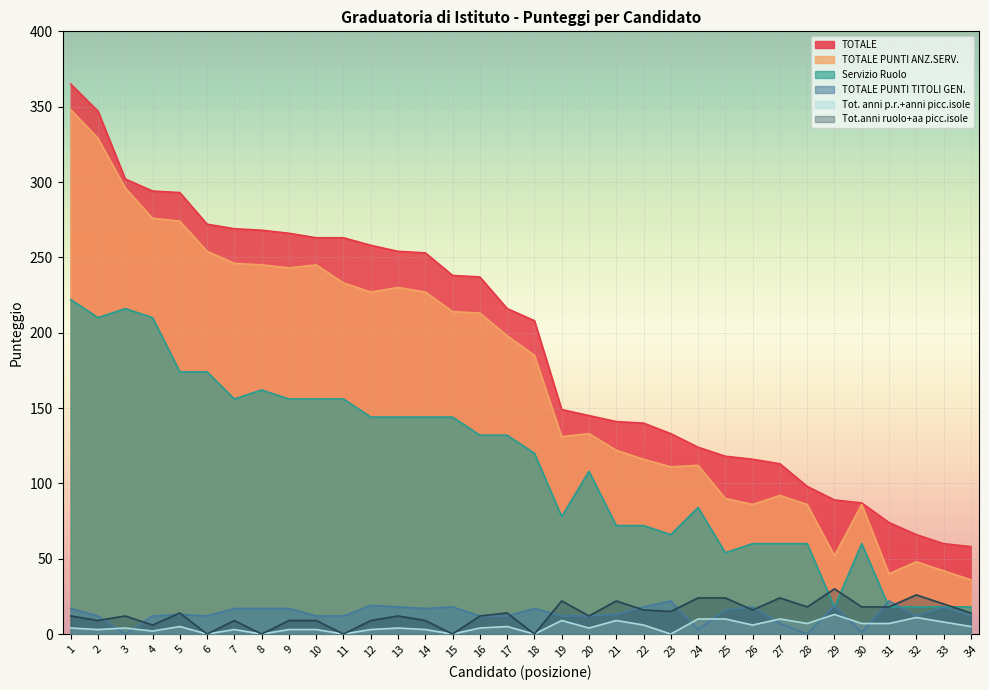

Reading left to right, transcribe all the data shown in this chart.

TOTALE: 1=365	2=347	3=302	4=294	5=293	6=272	7=269	8=268	9=266	10=263	11=263	12=258	13=254	14=253	15=238	16=237	17=216	18=208	19=149	20=145	21=141	22=140	23=133	24=124	25=118	26=116	27=113	28=98	29=89	30=87	31=74	32=66	33=60	34=58
TOTALE PUNTI ANZ.SERV.: 1=348	2=329	3=296	4=276	5=274	6=254	7=246	8=245	9=243	10=245	11=233	12=227	13=230	14=227	15=214	16=213	17=198	18=185	19=131	20=133	21=122	22=116	23=111	24=112	25=90	26=86	27=92	28=86	29=52	30=86	31=40	32=48	33=42	34=36
Servizio Ruolo: 1=222	2=210	3=216	4=210	5=174	6=174	7=156	8=162	9=156	10=156	11=156	12=144	13=144	14=144	15=144	16=132	17=132	18=120	19=78	20=108	21=72	22=72	23=66	24=84	25=54	26=60	27=60	28=60	29=18	30=60	31=18	32=18	33=18	34=18
TOTALE PUNTI TITOLI GEN.: 1=17	2=12	3=0	4=12	5=13	6=12	7=17	8=17	9=17	10=12	11=12	12=19	13=18	14=17	15=18	16=12	17=12	18=17	19=12	20=12	21=13	22=18	23=22	24=3	25=16	26=18	27=7	28=0	29=19	30=1	31=22	32=12	33=18	34=12
Tot. anni p.r.+anni picc.isole: 1=4	2=3	3=4	4=2	5=5	6=0	7=3	8=0	9=3	10=3	11=0	12=3	13=4	14=3	15=0	16=4	17=5	18=0	19=9	20=4	21=9	22=6	23=0	24=10	25=10	26=6	27=10	28=7	29=13	30=7	31=7	32=11	33=8	34=5
Tot.anni ruolo+aa picc.isole: 1=12	2=9	3=12	4=6	5=14	6=0	7=9	8=0	9=9	10=9	11=0	12=9	13=12	14=9	15=0	16=12	17=14	18=0	19=22	20=12	21=22	22=16	23=15	24=24	25=24	26=16	27=24	28=18	29=30	30=18	31=18	32=26	33=20	34=14